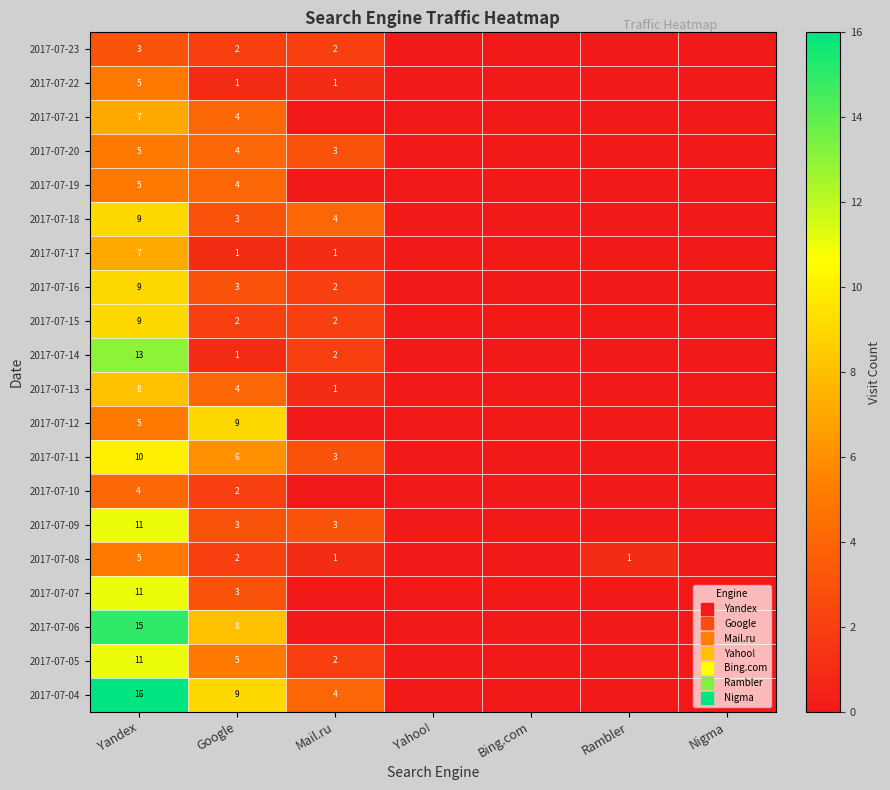

Rank the series at Yandex from lowest to highest value.

2017-07-23, 2017-07-10, 2017-07-22, 2017-07-20, 2017-07-19, 2017-07-12, 2017-07-08, 2017-07-21, 2017-07-17, 2017-07-13, 2017-07-18, 2017-07-16, 2017-07-15, 2017-07-11, 2017-07-09, 2017-07-07, 2017-07-05, 2017-07-14, 2017-07-06, 2017-07-04